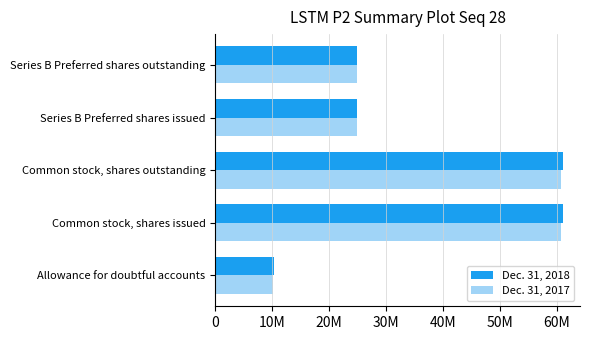

What are all the series names shown in the legend?

Dec. 31, 2018, Dec. 31, 2017